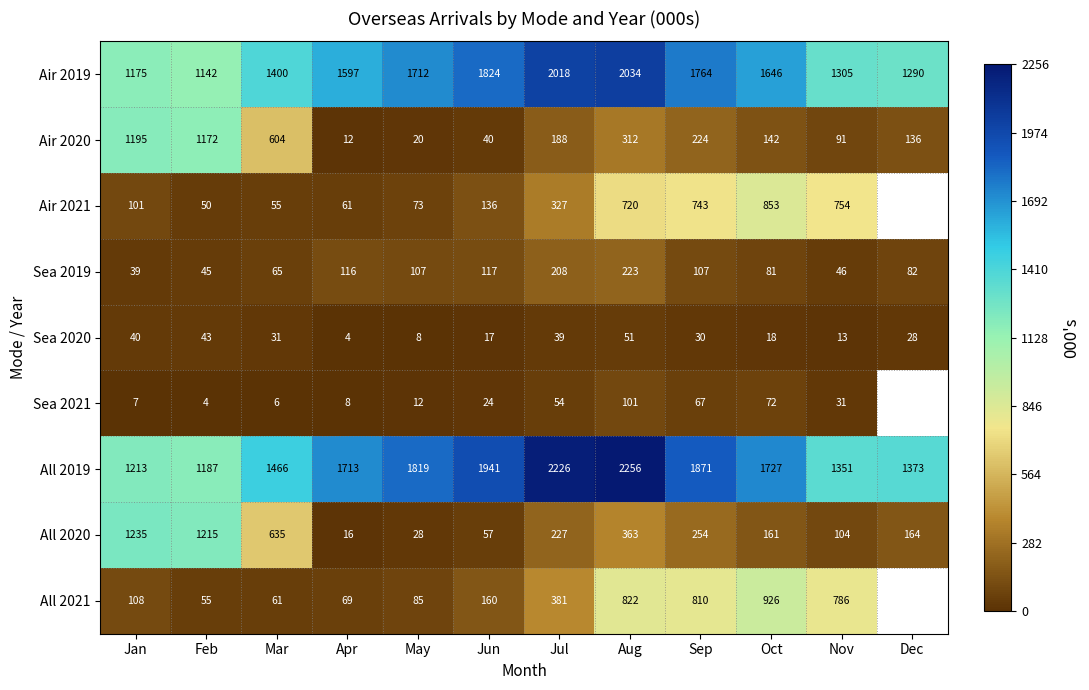

The All 2020 series shows 223.4 at Dec. True or false?

False